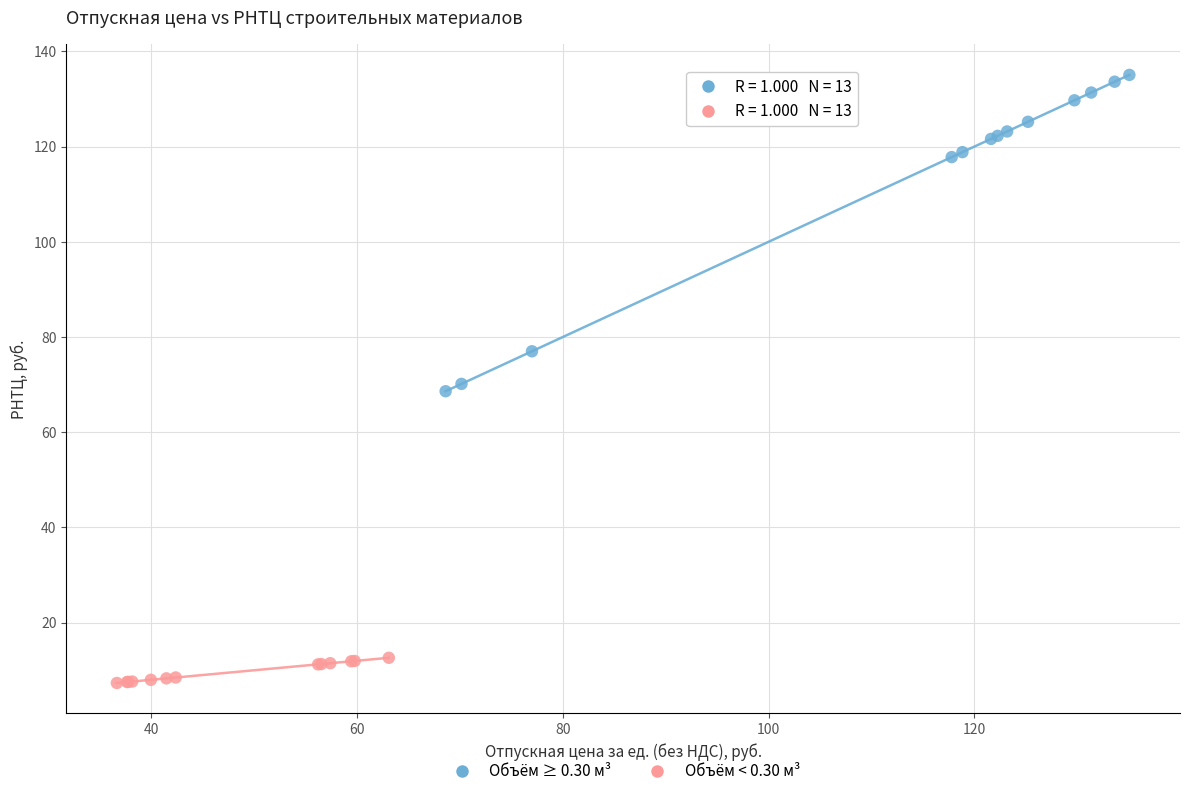

What are all the series names shown in the legend?

Объём ≥ 0.30 м³, Объём < 0.30 м³